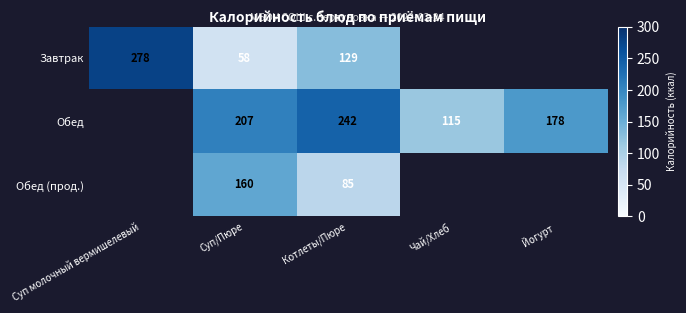

The value of Завтрак at Котлеты/Пюре is 129. True or false?

True